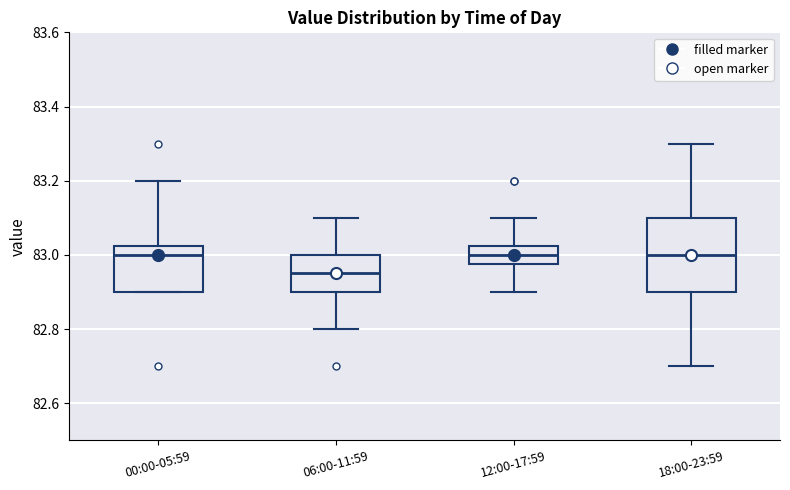

Where does the median line of the box for 18:00-23:59 sit on the y-axis? The values are not printed on the chart, so give them approximately, as read against the axis.

83.00